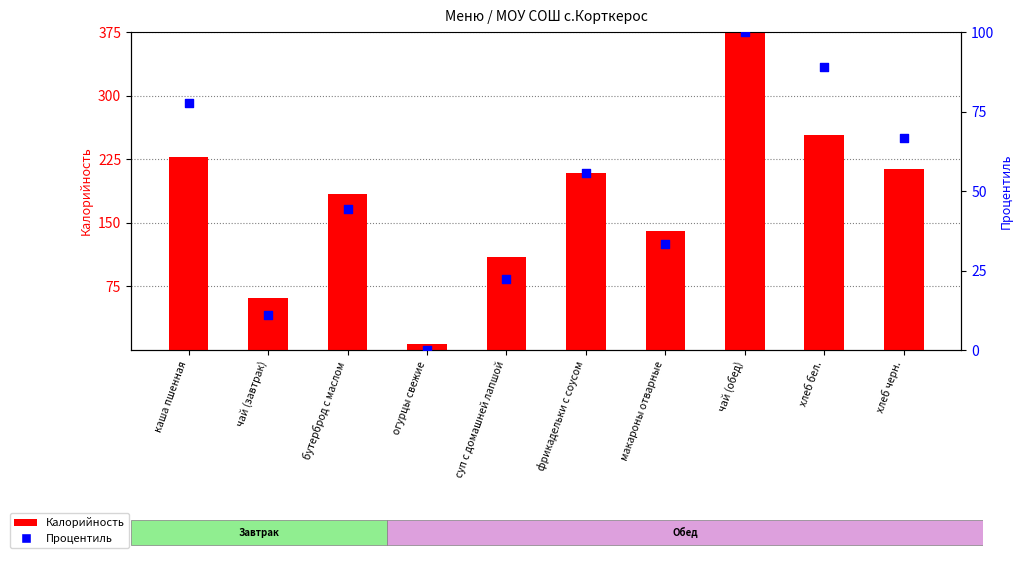

What is the total value across all series at хлеб бел.?

342.9